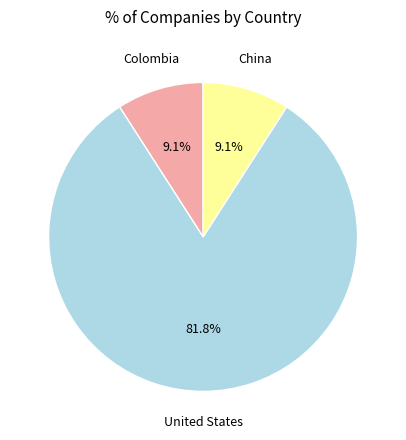

Does any single category account for the majority?

Yes